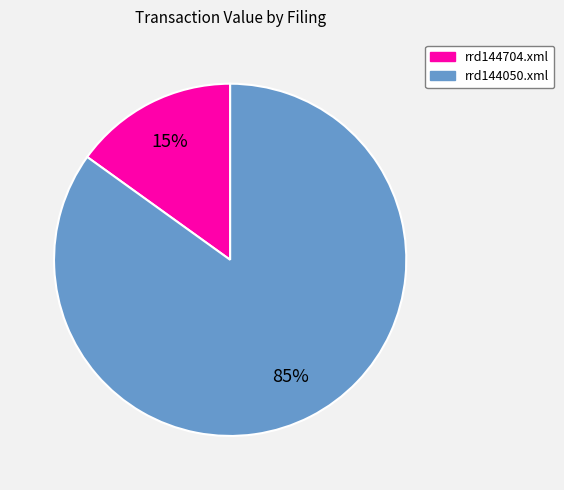

What is the ratio of the value at rrd144704.xml to the value at rrd144050.xml?

0.2